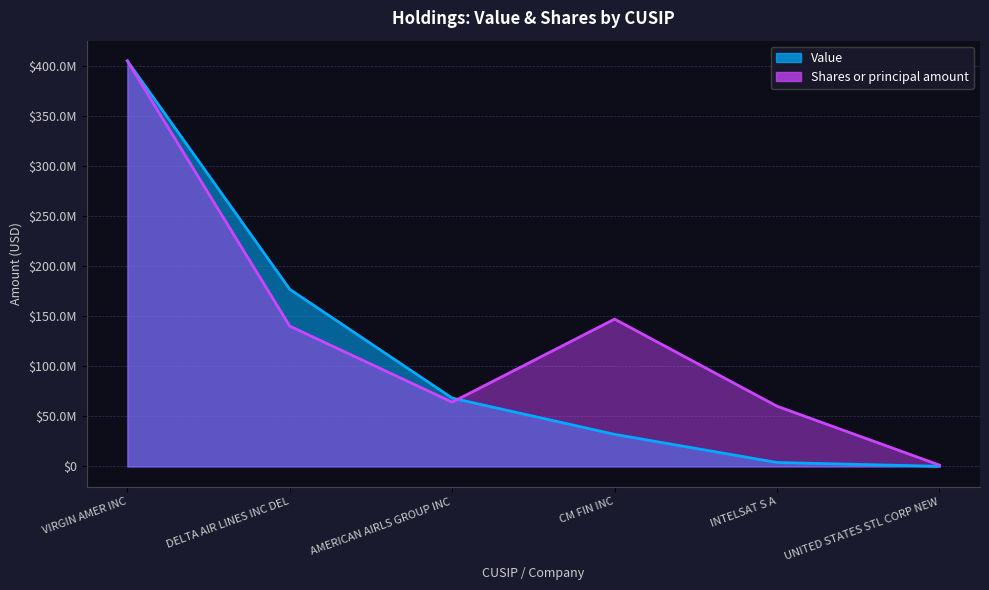

What is the difference between the maximum and second lowest values in the Value series?

401302000.0